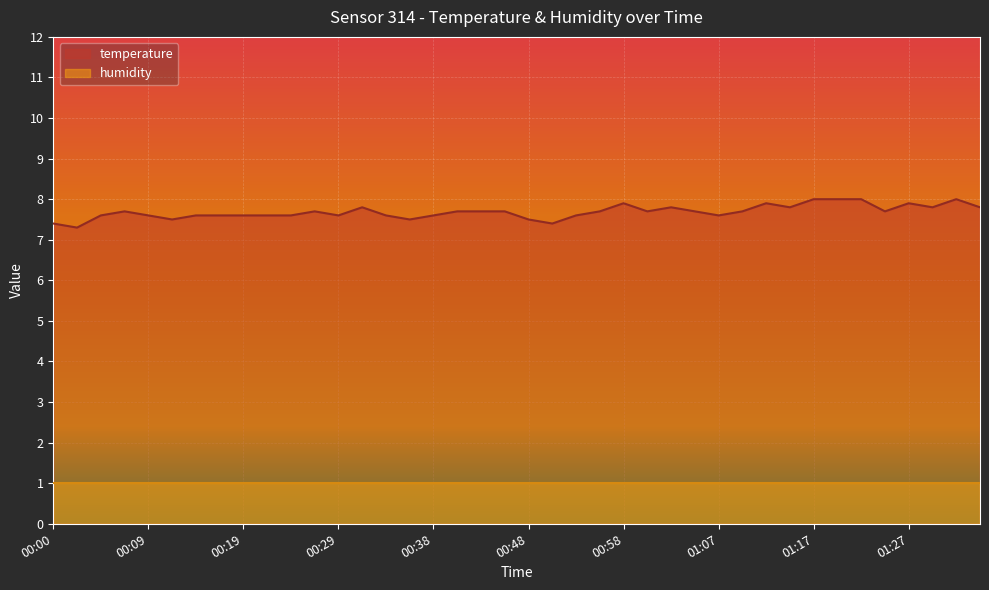

Reading left to right, what are all the values shown in this chart?

00:00=7.4	00:02=7.3	00:04=7.6	00:07=7.7	00:09=7.6	00:12=7.5	00:14=7.6	00:17=7.6	00:19=7.6	00:21=7.6	00:24=7.6	00:26=7.7	00:29=7.6	00:31=7.8	00:33=7.6	00:36=7.5	00:38=7.6	00:41=7.7	00:43=7.7	00:46=7.7	00:48=7.5	00:50=7.4	00:53=7.6	00:55=7.7	00:58=7.9	01:00=7.7	01:03=7.8	01:05=7.7	01:07=7.6	01:10=7.7	01:12=7.9	01:15=7.8	01:17=8.0	01:20=8.0	01:22=8.0	01:24=7.7	01:27=7.9	01:29=7.8	01:32=8.0	01:34=7.8